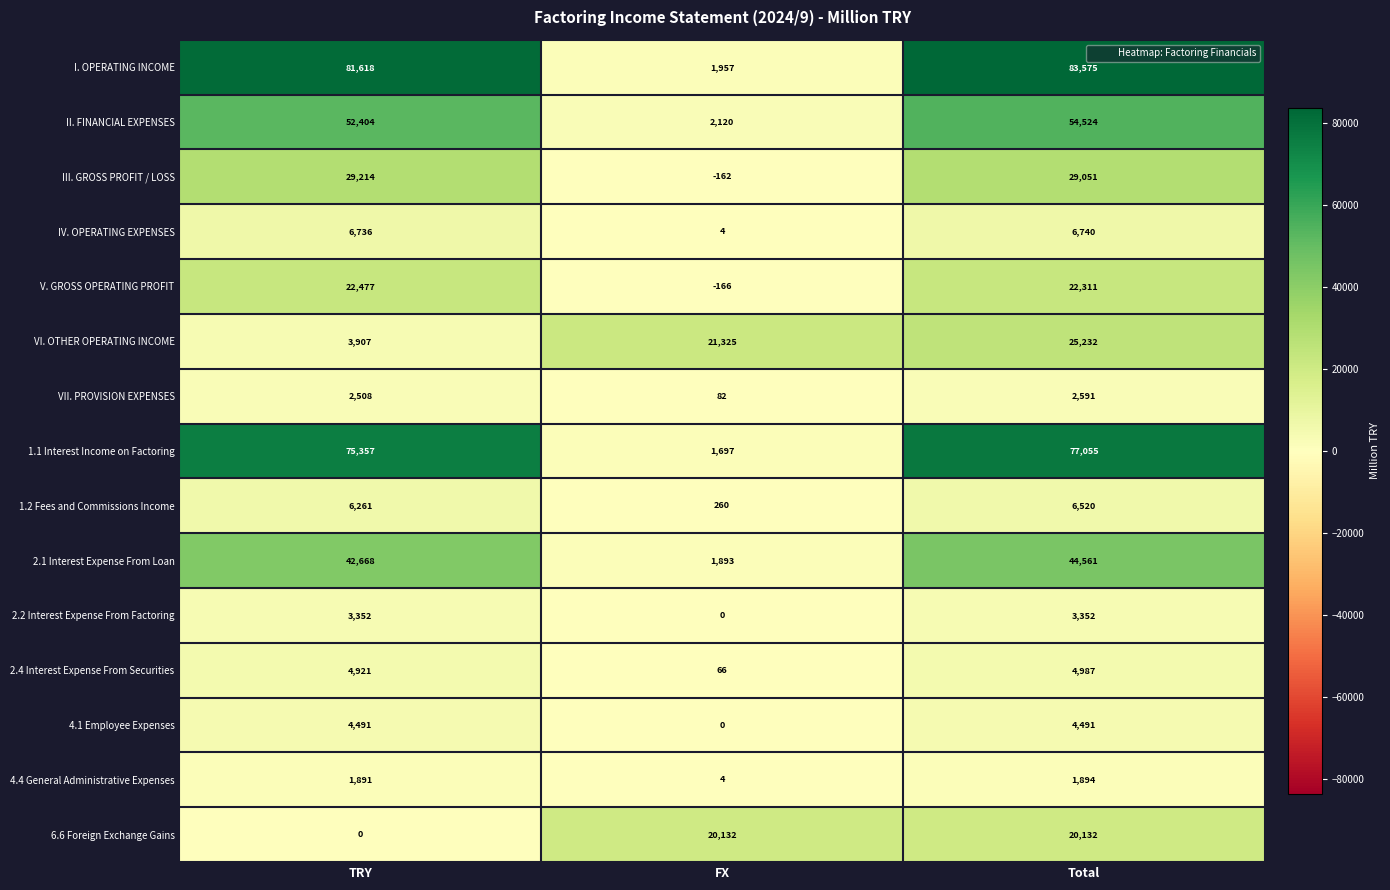

What is the maximum value shown in the chart?

83575